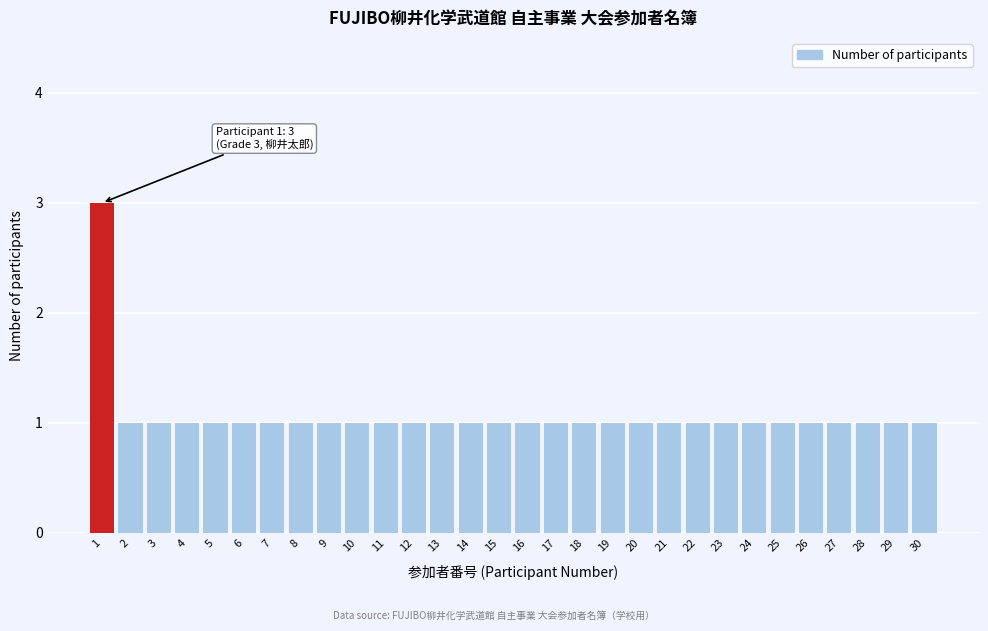

Reading left to right, list all the values displayed in this chart.

1=3	2=1	3=1	4=1	5=1	6=1	7=1	8=1	9=1	10=1	11=1	12=1	13=1	14=1	15=1	16=1	17=1	18=1	19=1	20=1	21=1	22=1	23=1	24=1	25=1	26=1	27=1	28=1	29=1	30=1